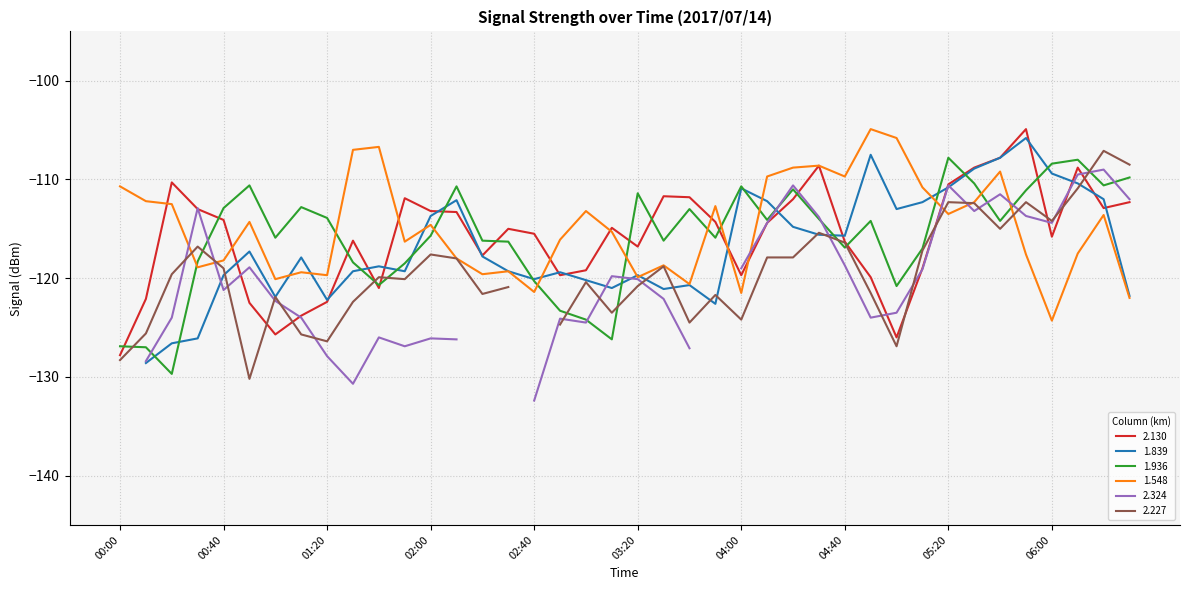

At which label is 1.548 closest to -114?

2017/07/14 00:50